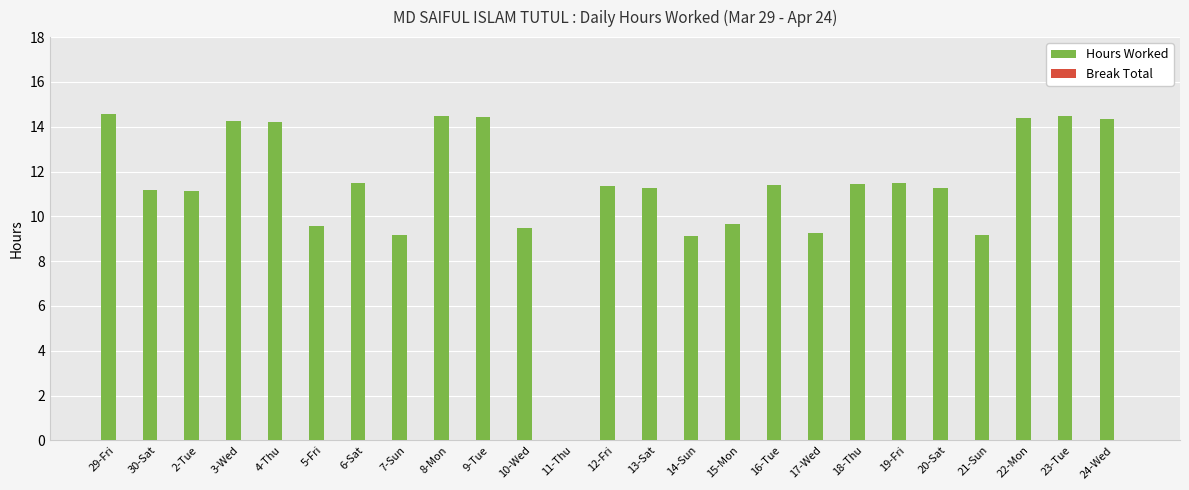

What is the change in value from 9-Tue to 12-Fri?

-3.1